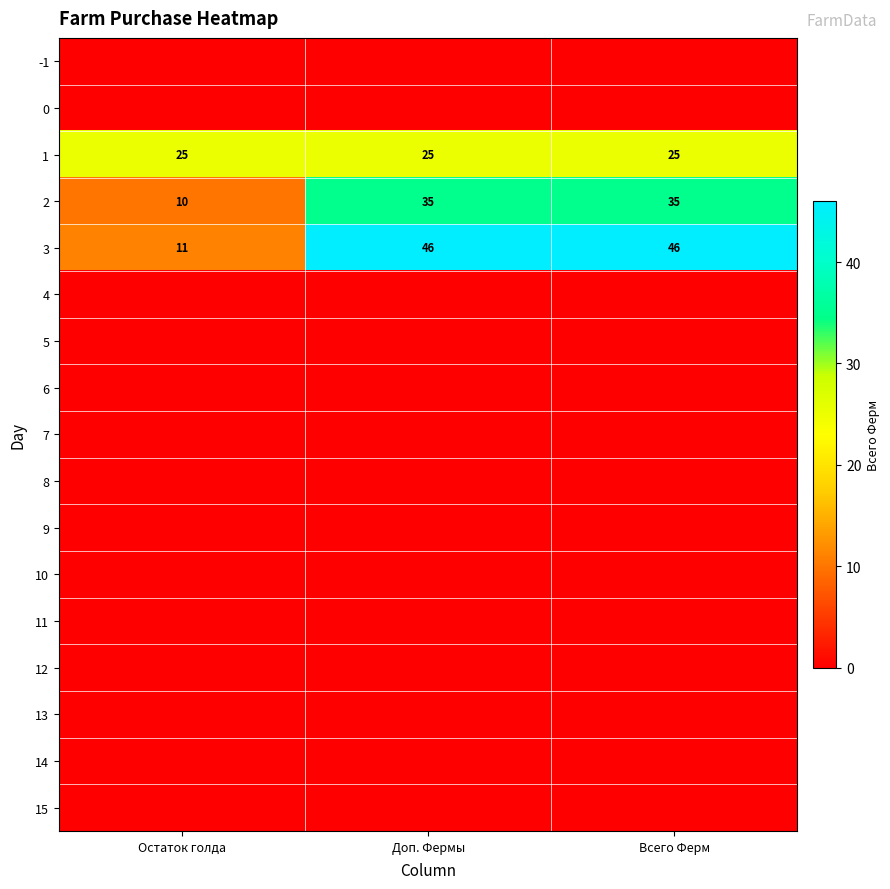

Which category has the lowest value in the 2 series?

Остаток голда